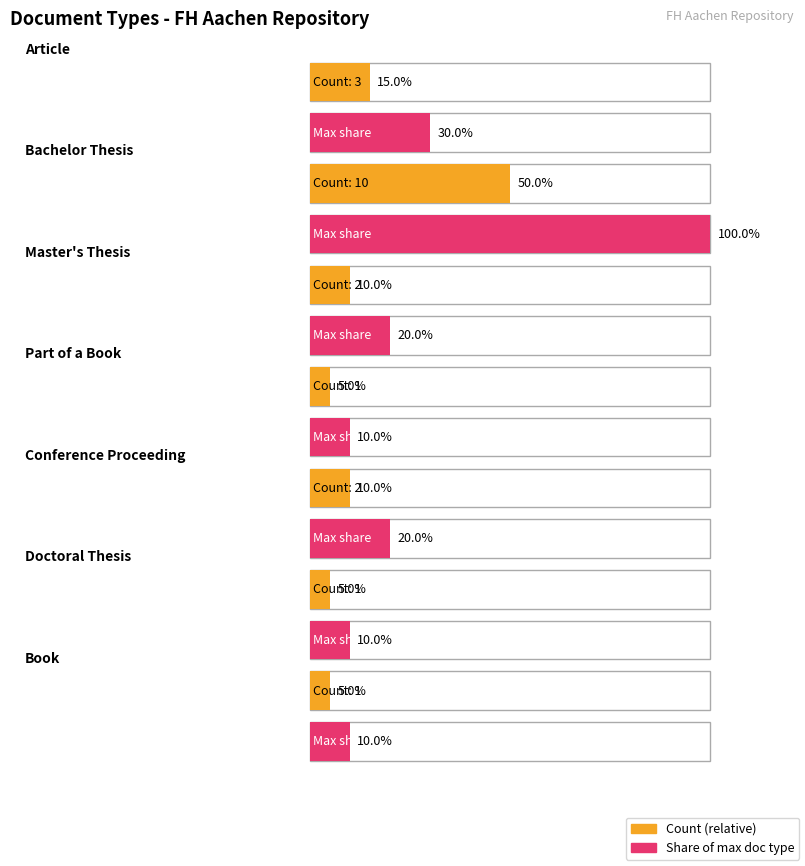

True or false: the data shows 1 at Part of a Book.

True